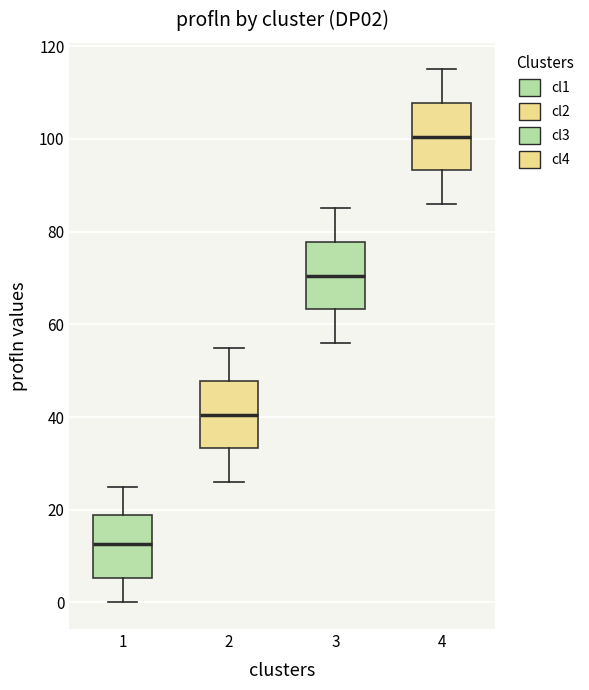

Reading left to right, transcribe this box plot: for each box, give where its median line is, the range the box spans, and where its two whiskers end, as read against the y-axis. The values are not printed on the chart, so give them approximately, as read against the axis.

1: median 12, box 6 to 18, whiskers 0 to 26
2: median 40, box 34 to 48, whiskers 26 to 56
3: median 70, box 64 to 78, whiskers 56 to 86
4: median 100, box 94 to 108, whiskers 86 to 116